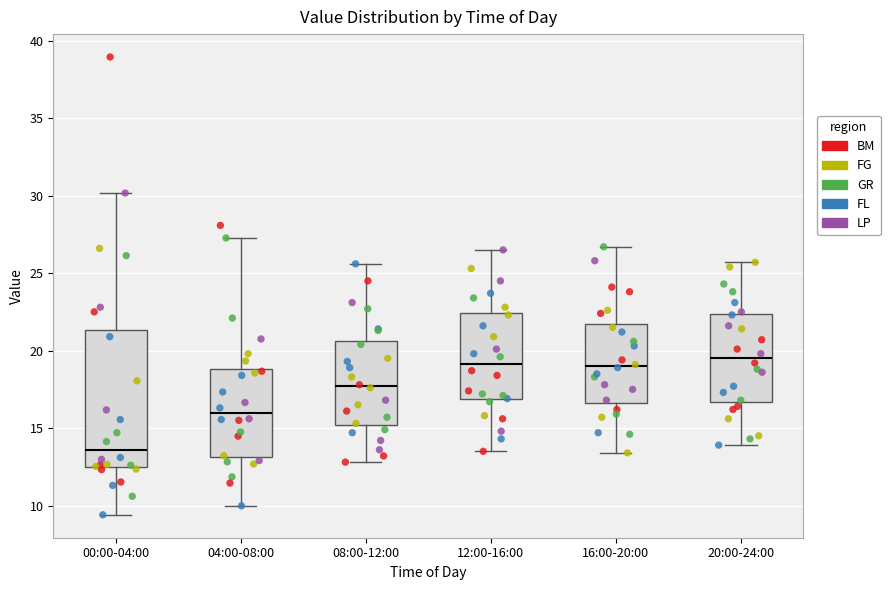

Which box has the lowest median line?

00:00-04:00